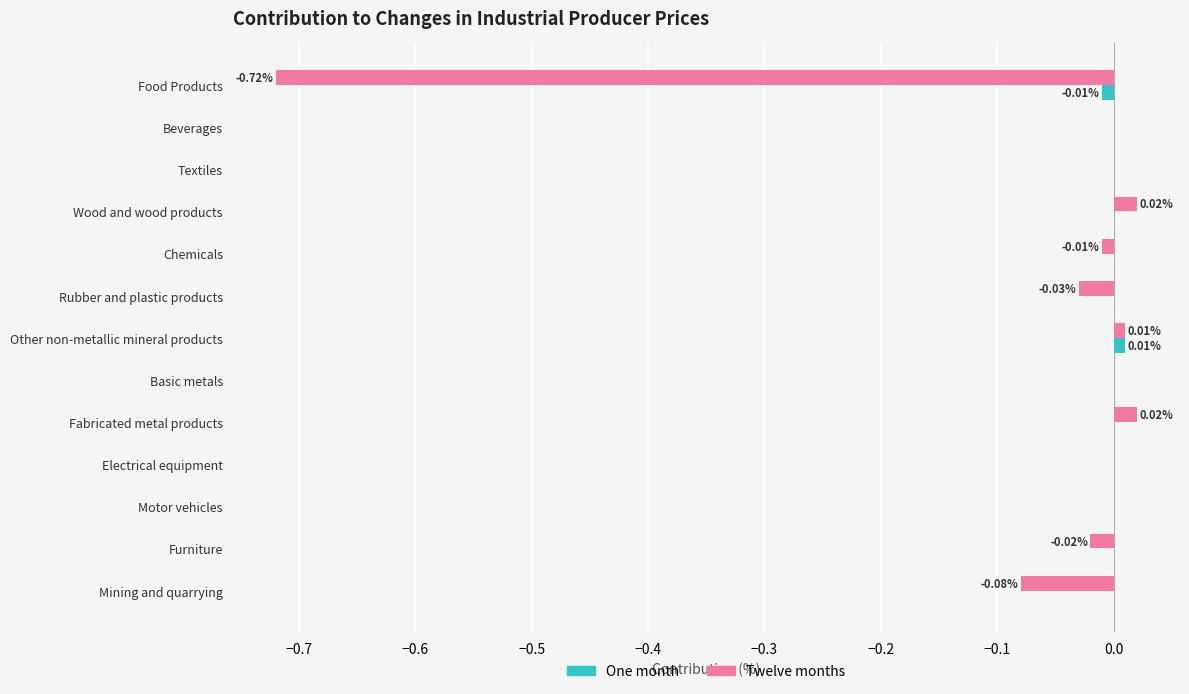

Which series has the largest total across all categories?

One month